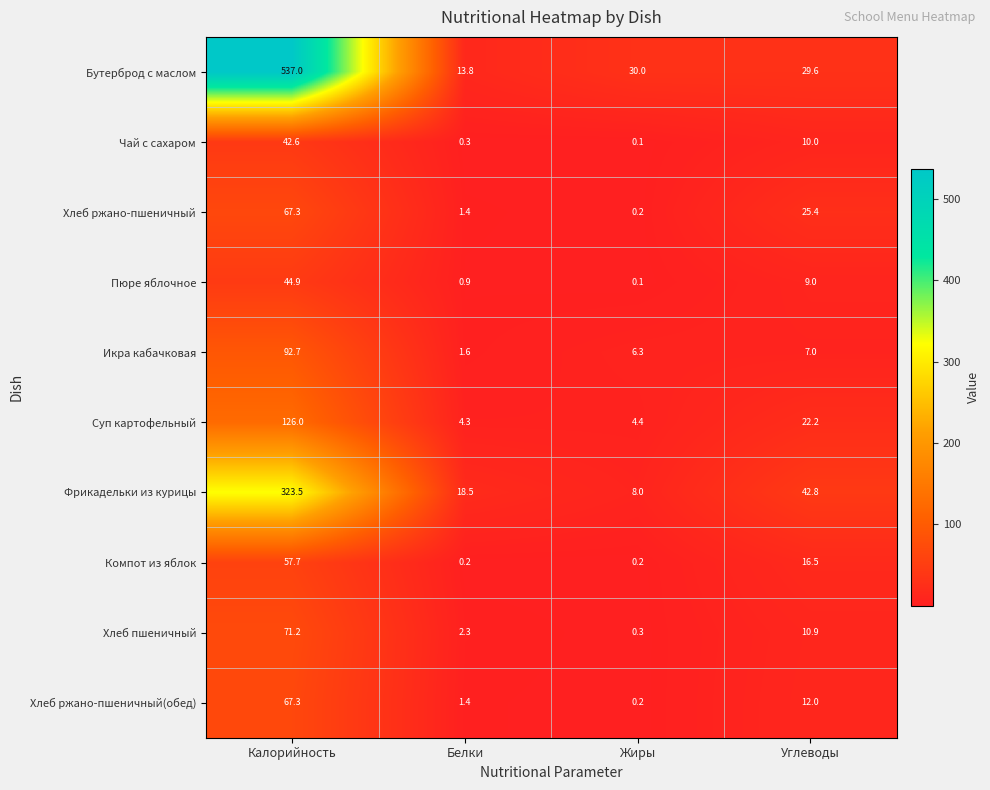

Between Калорийность and Жиры, which series saw the biggest shift?

Бутерброд с маслом